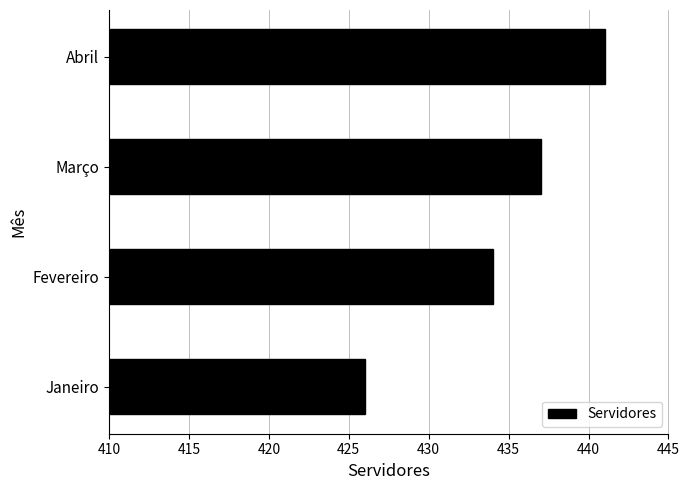

Reading top to bottom, extract all data points from this chart.

Abril=441	Março=437	Fevereiro=434	Janeiro=426